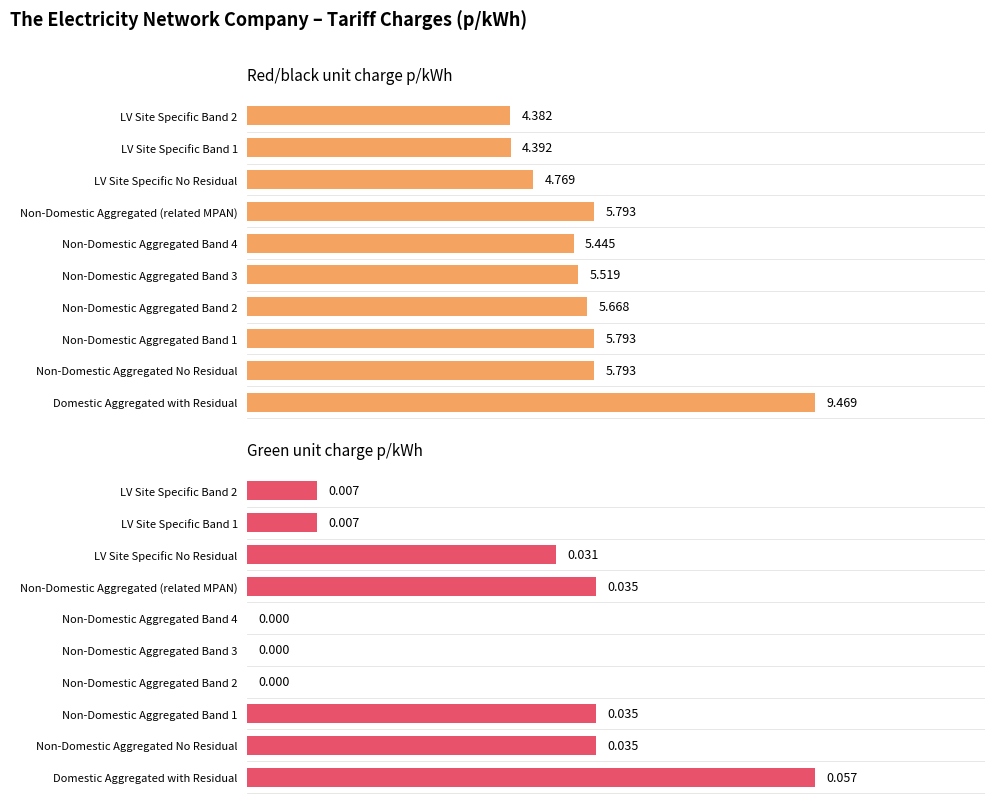

How many bars are there in each group?

2